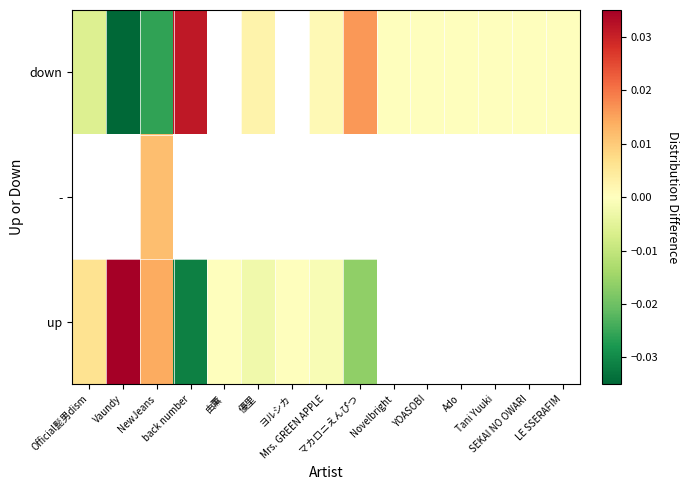

The down series shows -0.0 at YOASOBI. True or false?

False